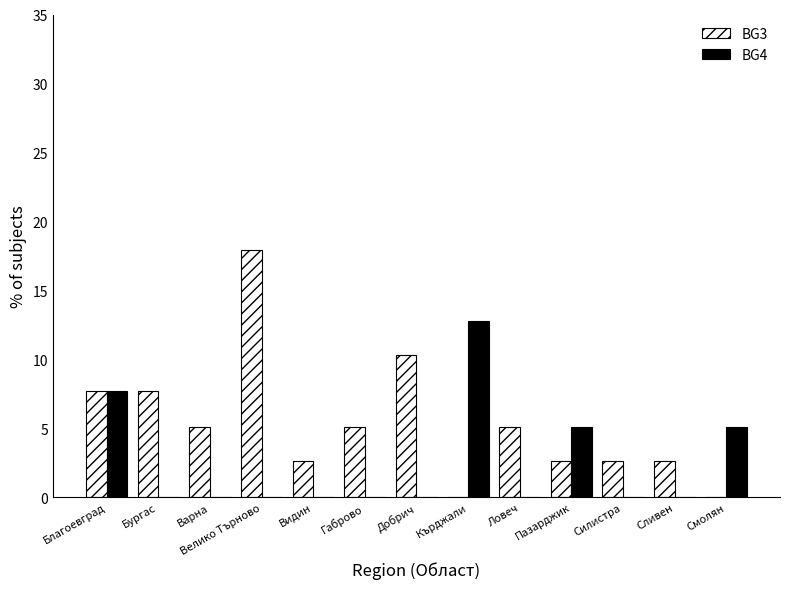

The BG4 series shows 0.0 at Сливен. True or false?

True